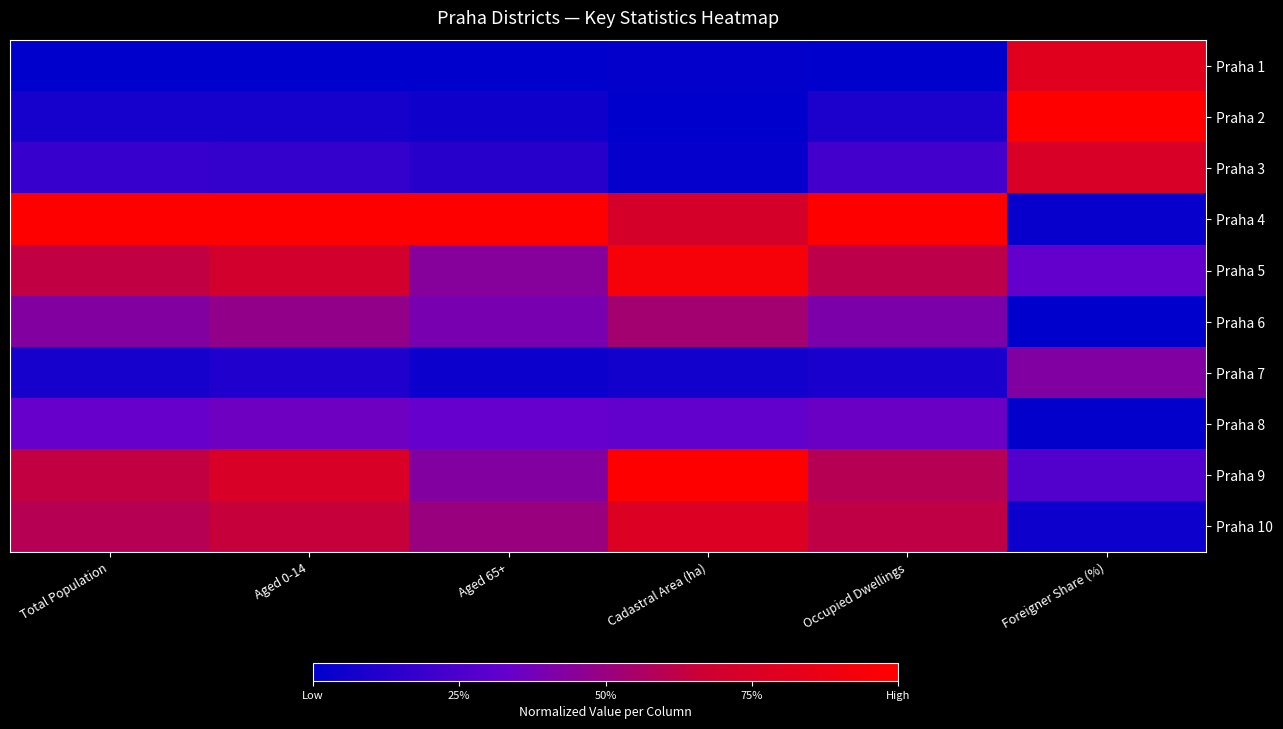

Which series changed the most between Aged 0-14 and Foreigner Share (%)?

Praha 4